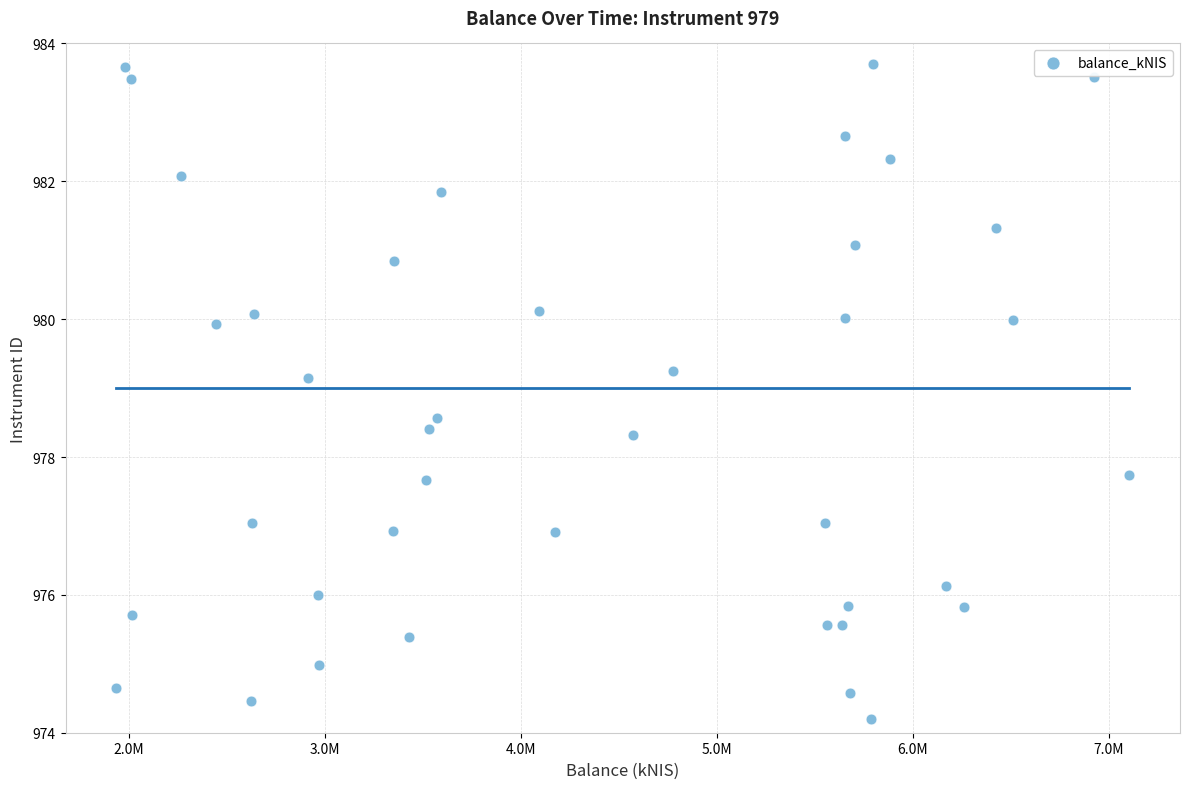

What is the range of Y values (max minus min)?

9.5